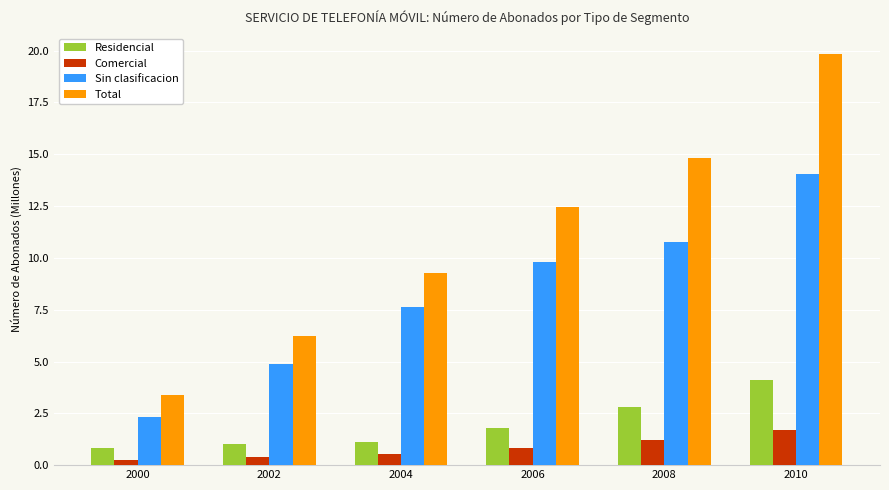

What is the average value of the Comercial series?

0.8